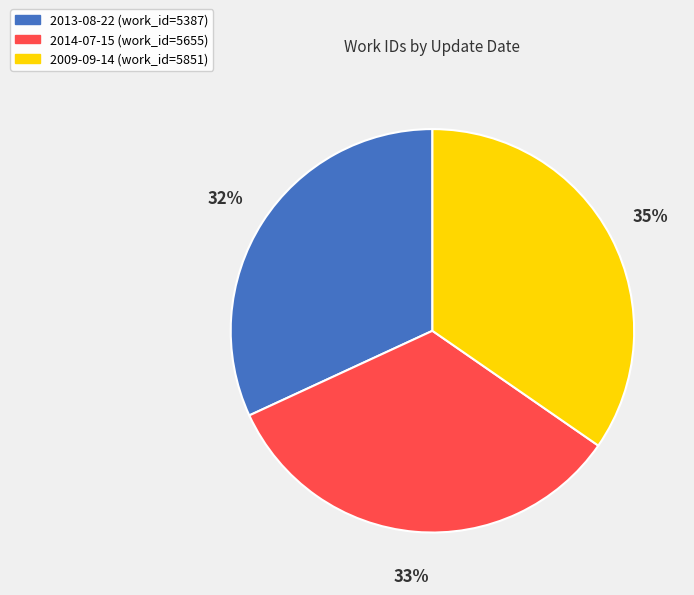

Is it true that 2013-08-22 is 32% of the pie?

True